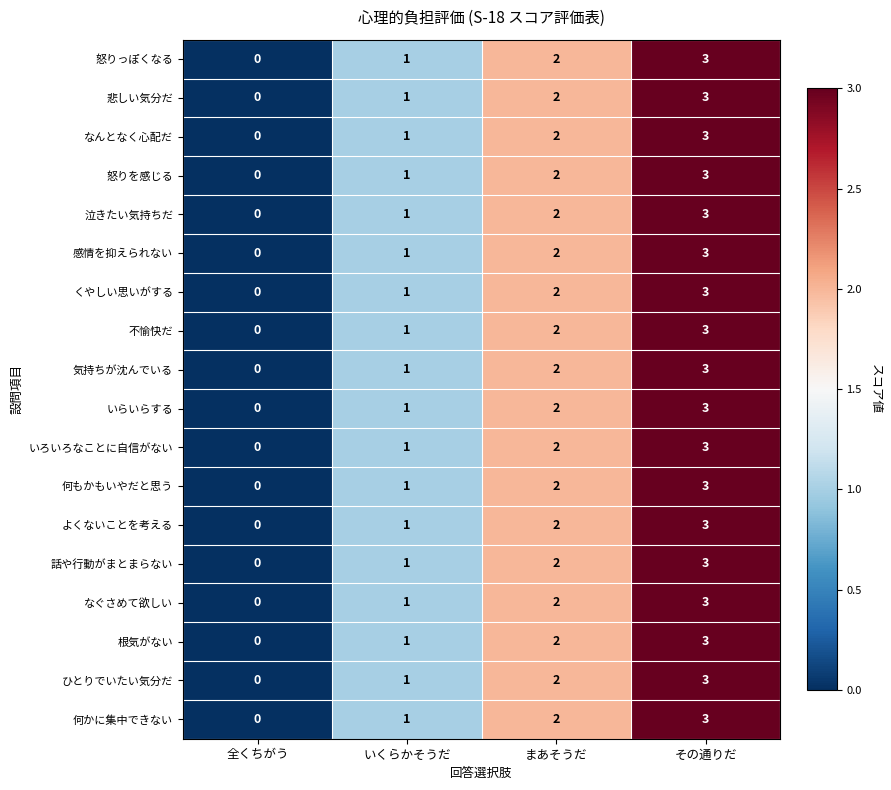

What is the sum of the 泣きたい気持ちだ values at その通りだ and 全くちがう?

3